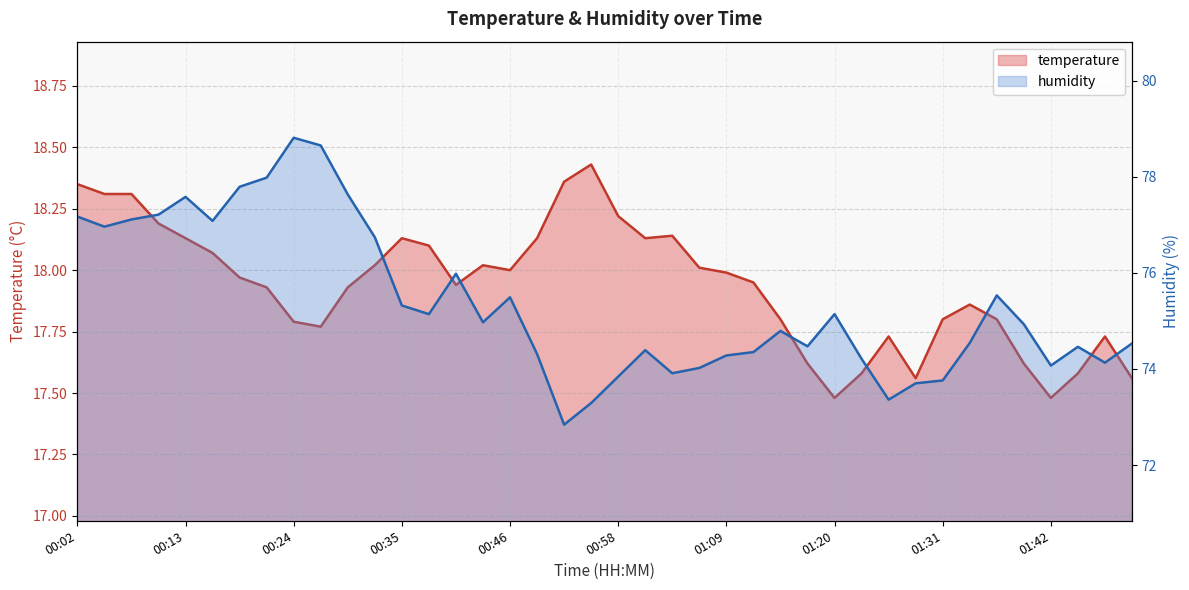

Is the value of humidity at 01:06 greater than the value of temperature at 01:06?

Yes